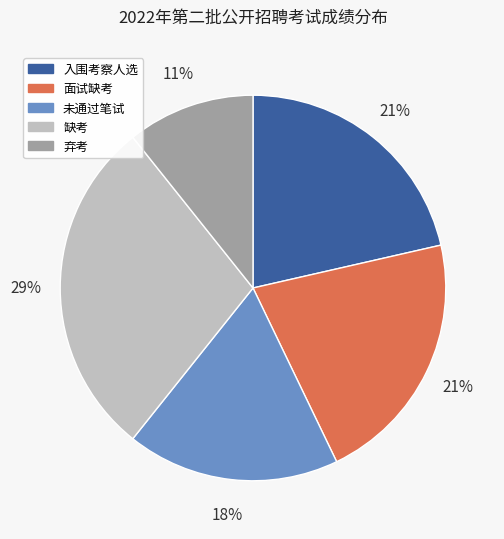

What percentage is the 未通过笔试 slice, to the nearest percent?

18%